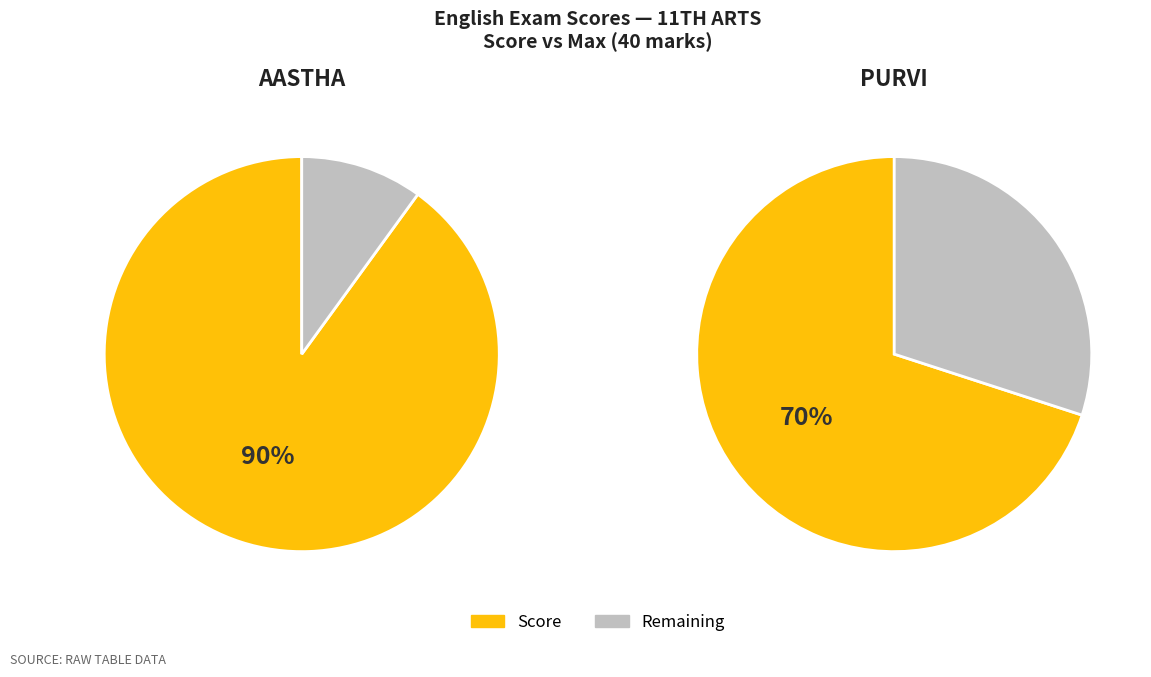

Is there any slice that represents more than half of the pie?

Yes